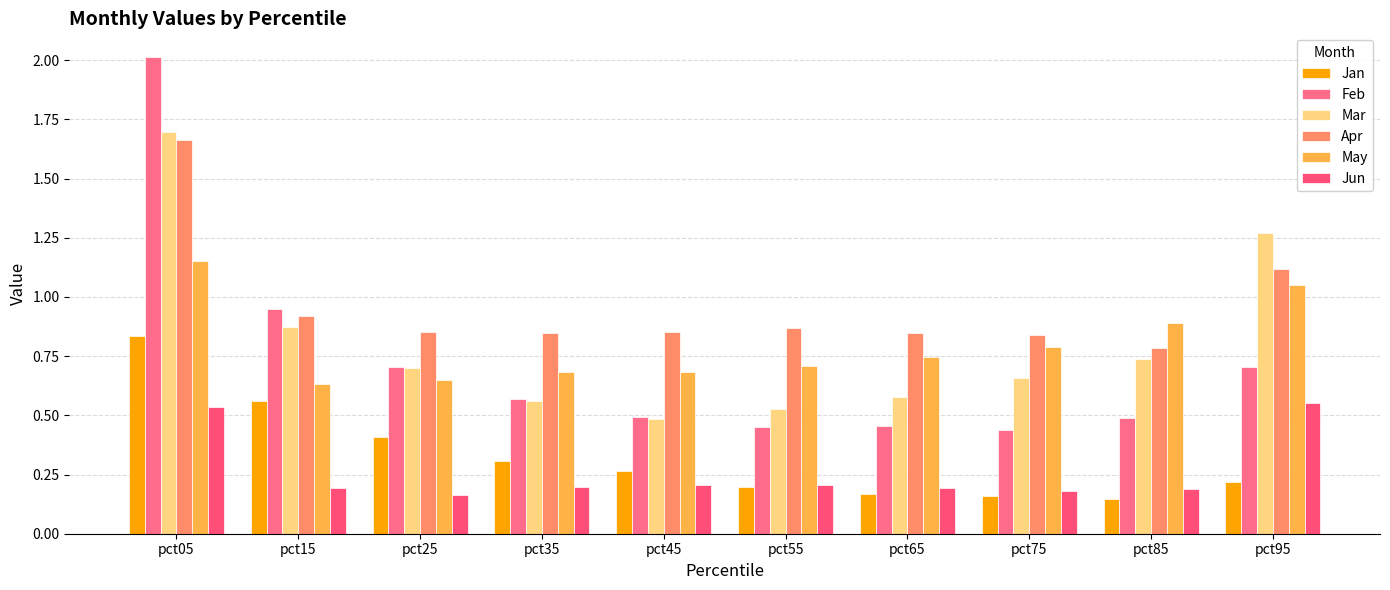

Is it true that Apr equals 0.9 at pct25?

True